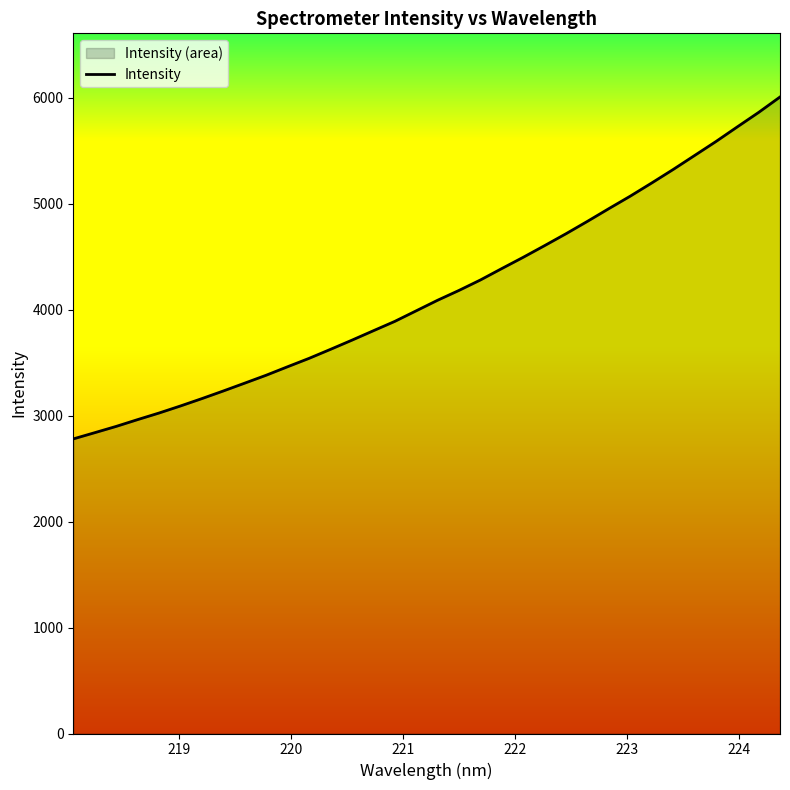

What is the difference between the maximum and minimum values?

3227.8